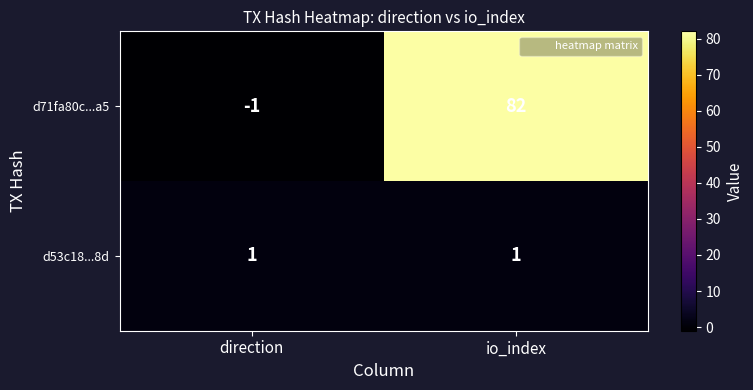

At which category is the sum across all series the highest?

io_index